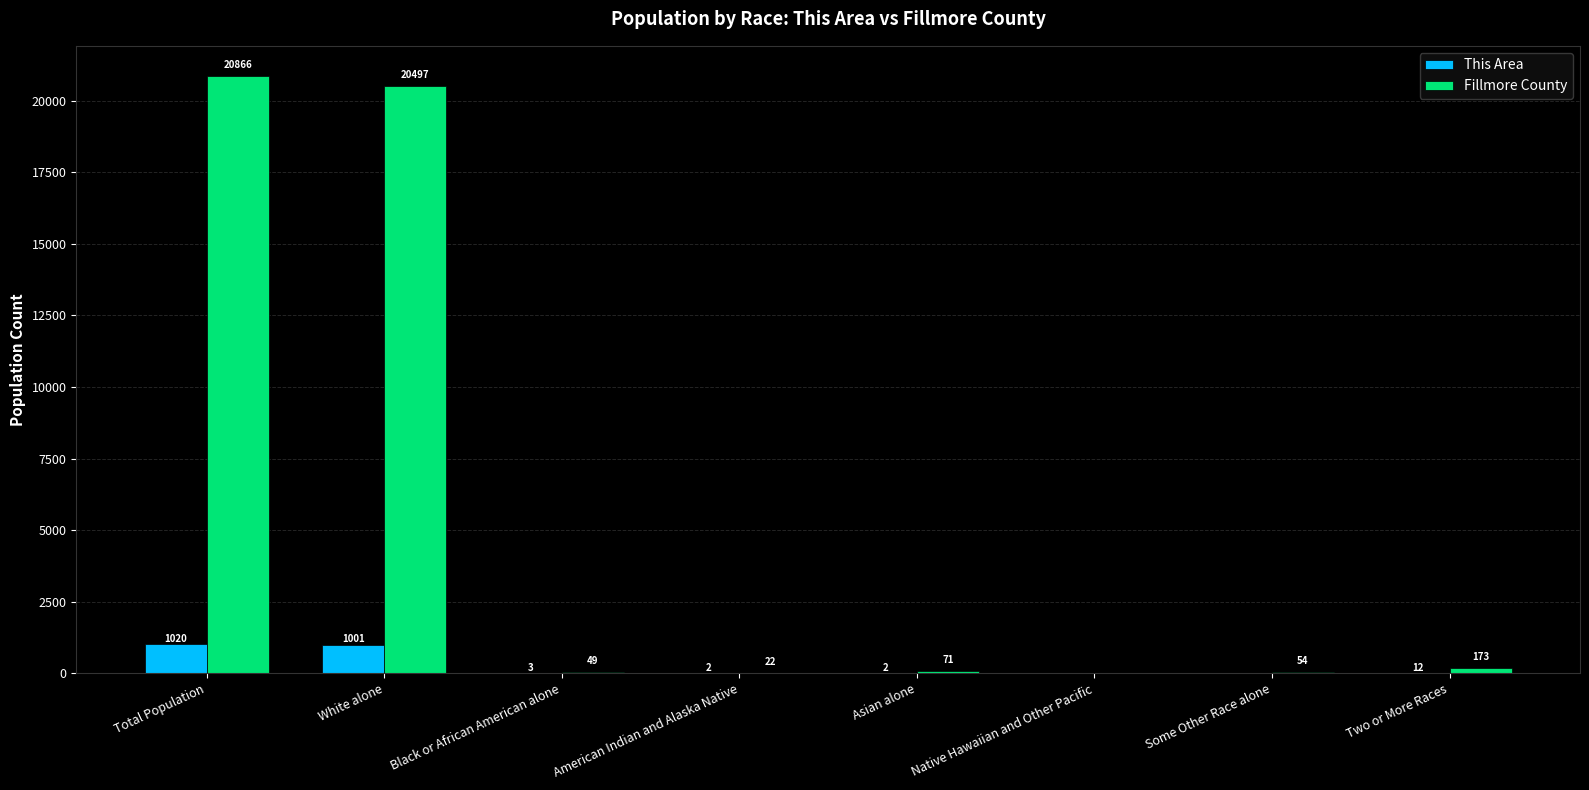

Is the value of This Area at White alone greater than the value of Fillmore County at Some Other Race alone?

Yes